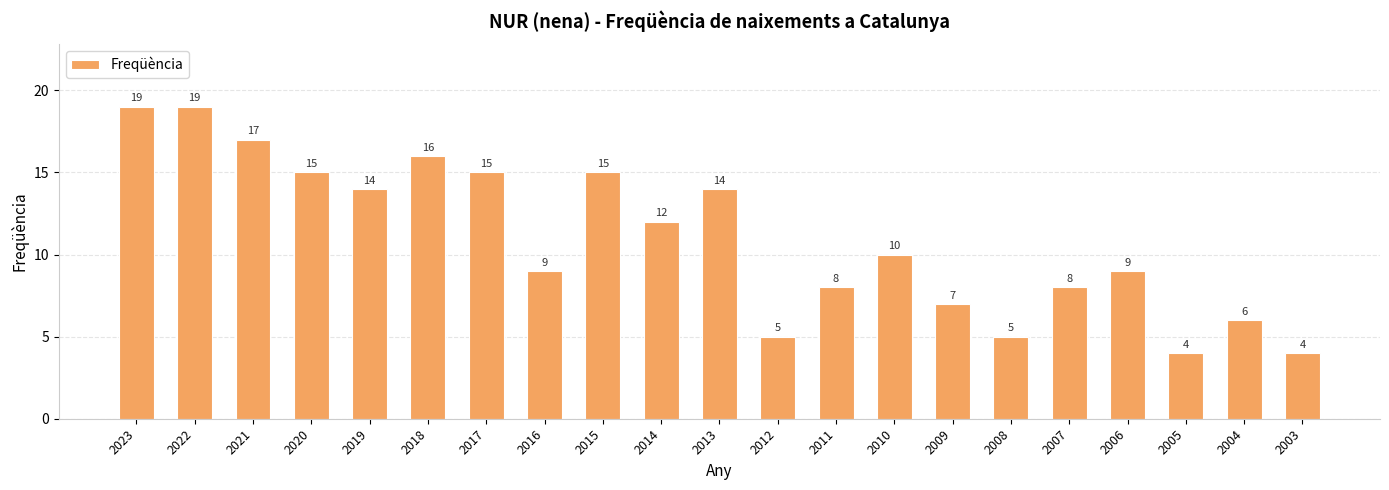

What is the value of the 18th bar from the left?

9